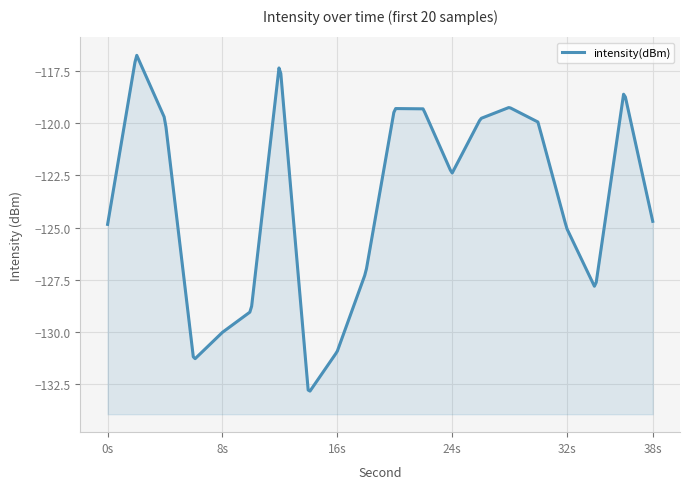

Reading left to right, extract all data points from this chart.

-124.8	-116.7	-119.8	-131.3	-130.0	-129.0	-117.0	-132.9	-130.9	-127.1	-119.3	-119.3	-122.4	-119.8	-119.2	-119.9	-125.0	-127.9	-118.5	-124.7